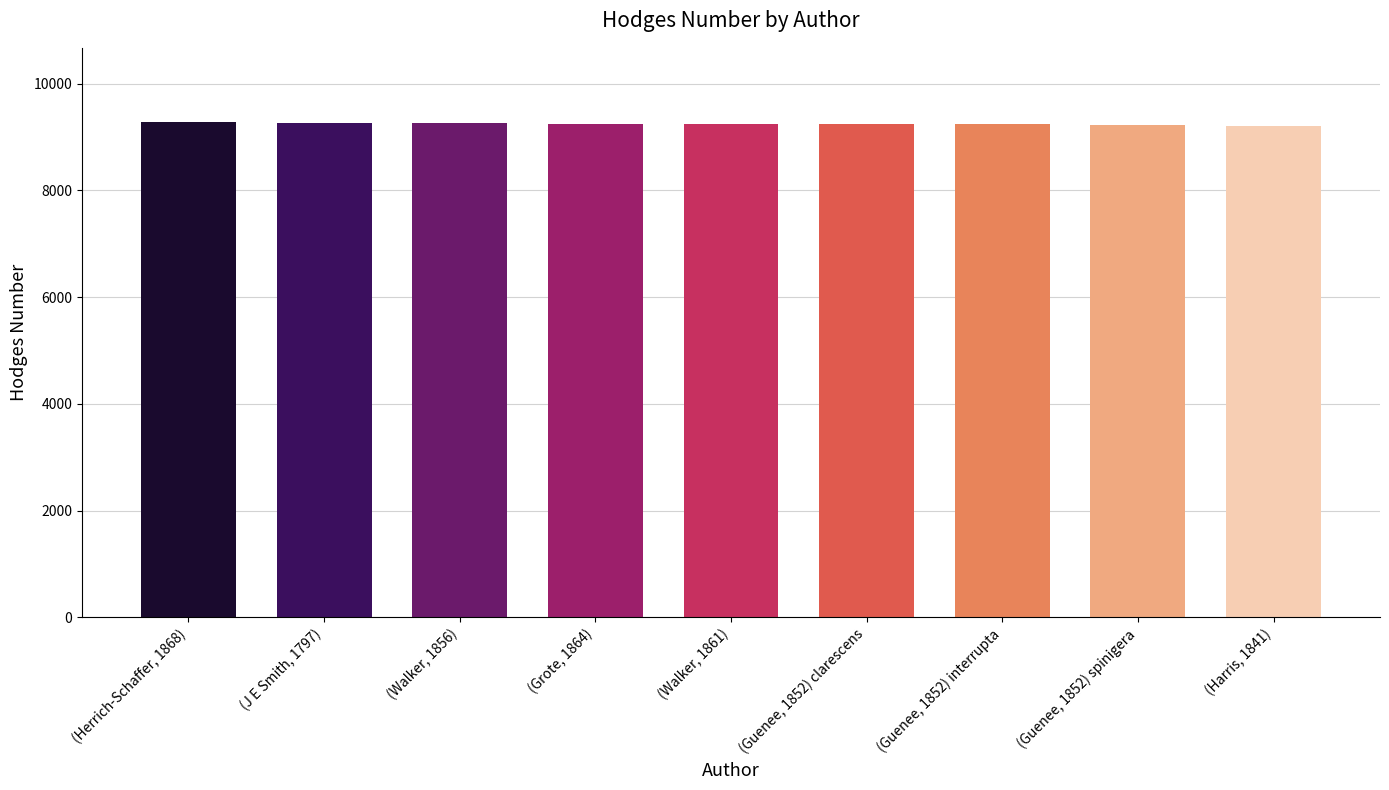

List the labels in order of value, largest first.

(Herrich-Schaffer, 1868), (J E Smith, 1797), (Walker, 1856), (Grote, 1864), (Walker, 1861), (Guenee, 1852) clarescens, (Guenee, 1852) interrupta, (Guenee, 1852) spinigera, (Harris, 1841)